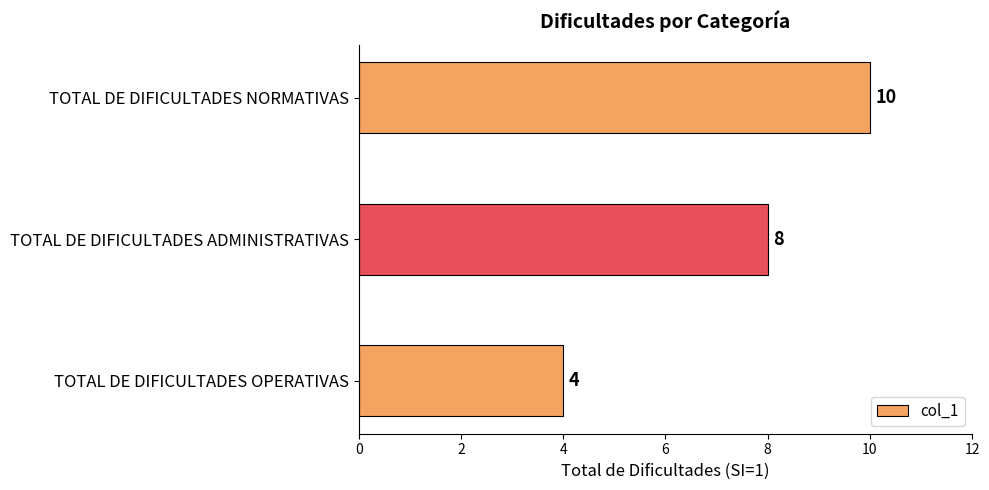

How many data points are less than 8?

1